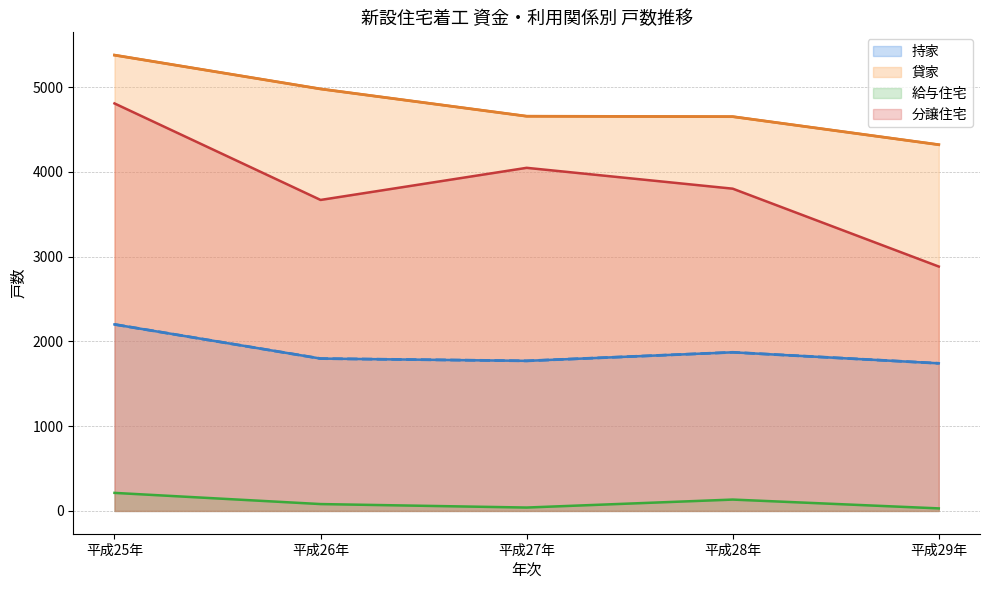

Between 平成28年 and 平成29年, which series saw the biggest shift?

分譲住宅